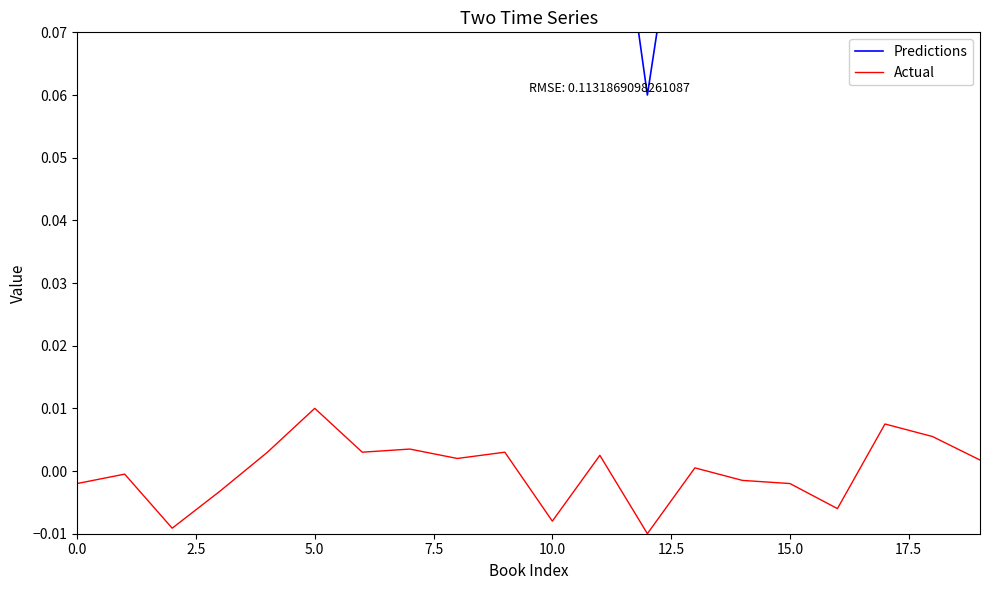

Which series has the largest total across all categories?

Predictions